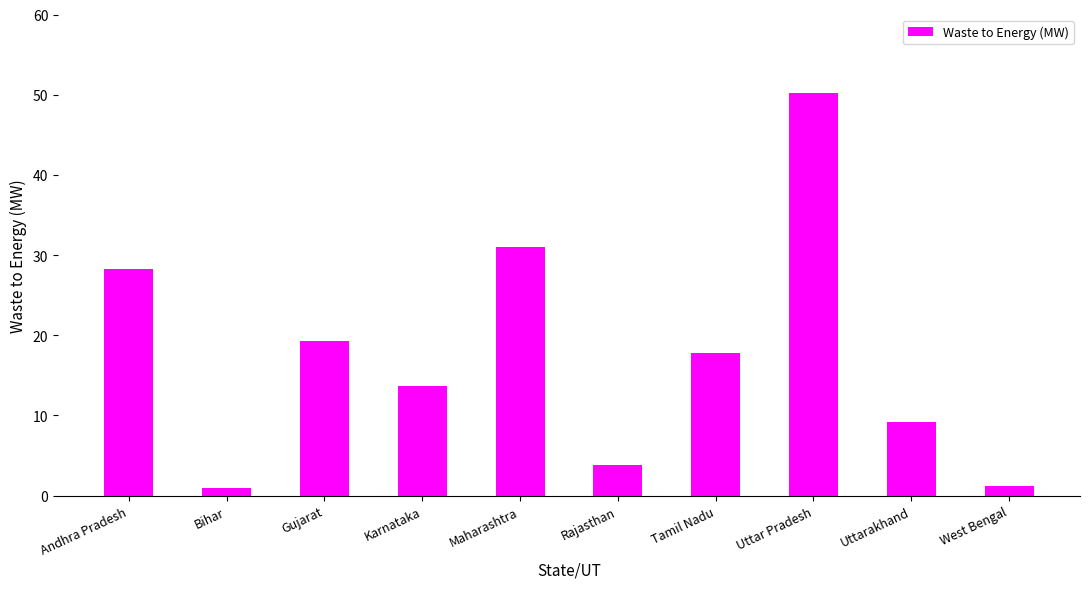

What is the label of the 10th bar from the left?

West Bengal